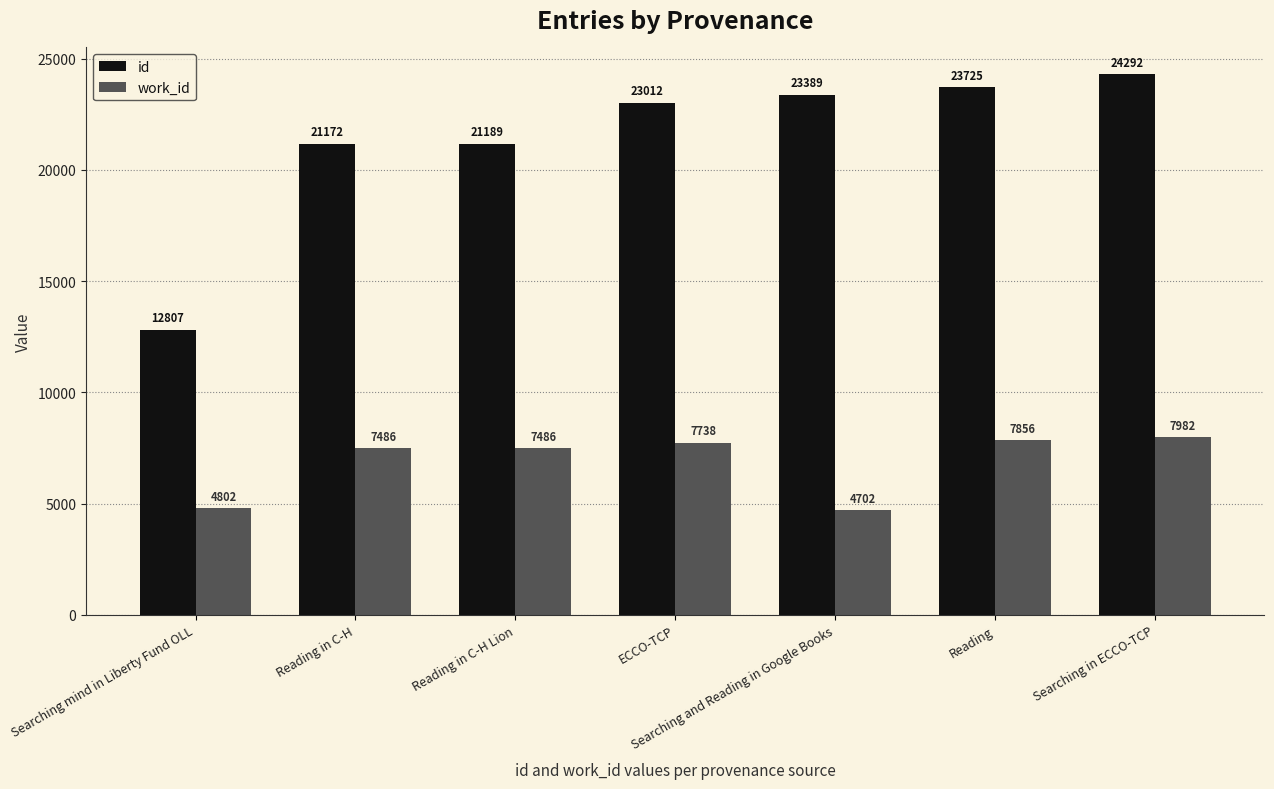

Is the value of work_id at Reading in C-H Lion greater than the value of id at Searching in ECCO-TCP?

No